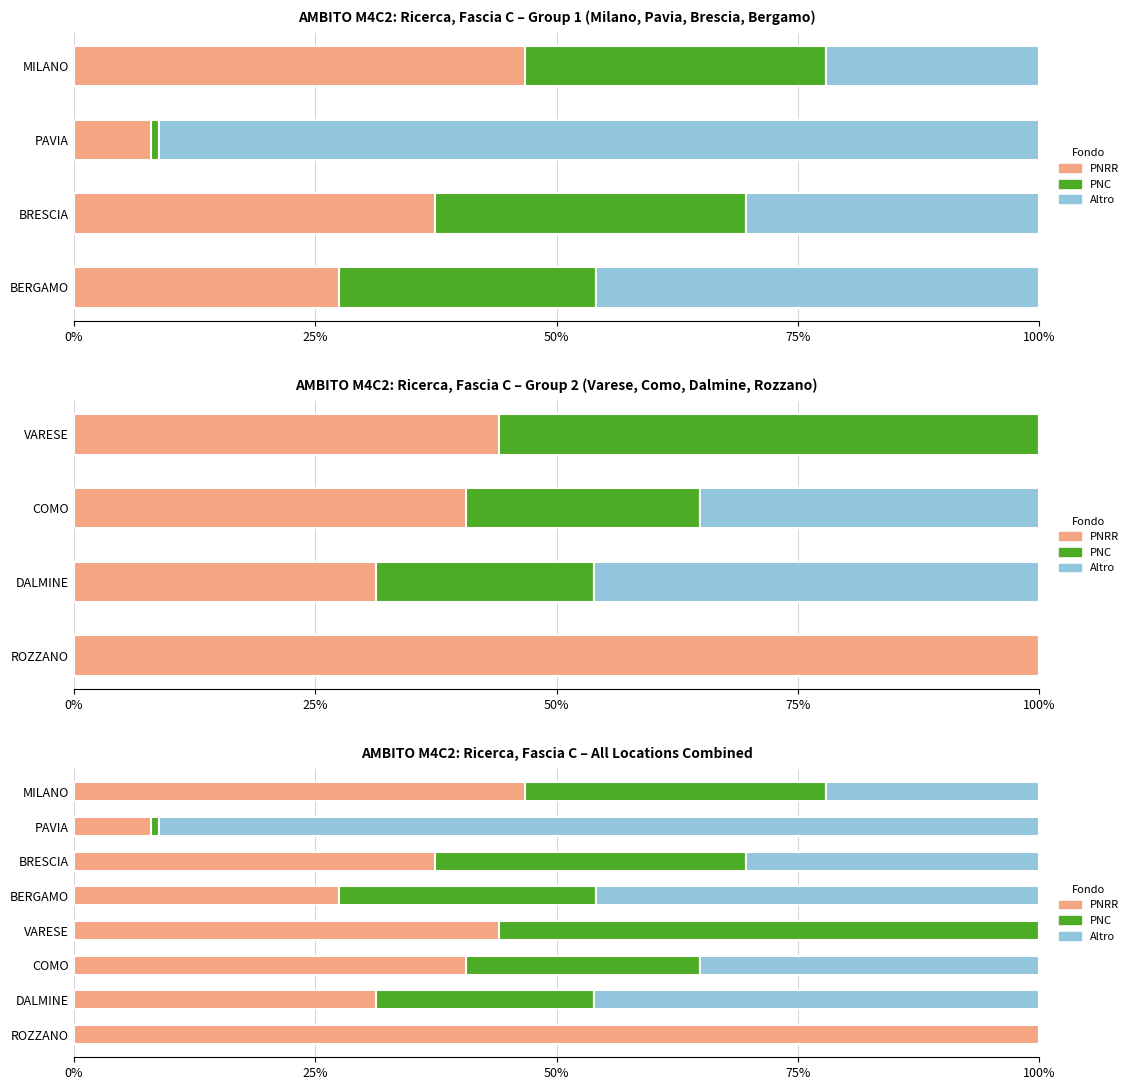

What is the total value across all series at COMO?

100.0